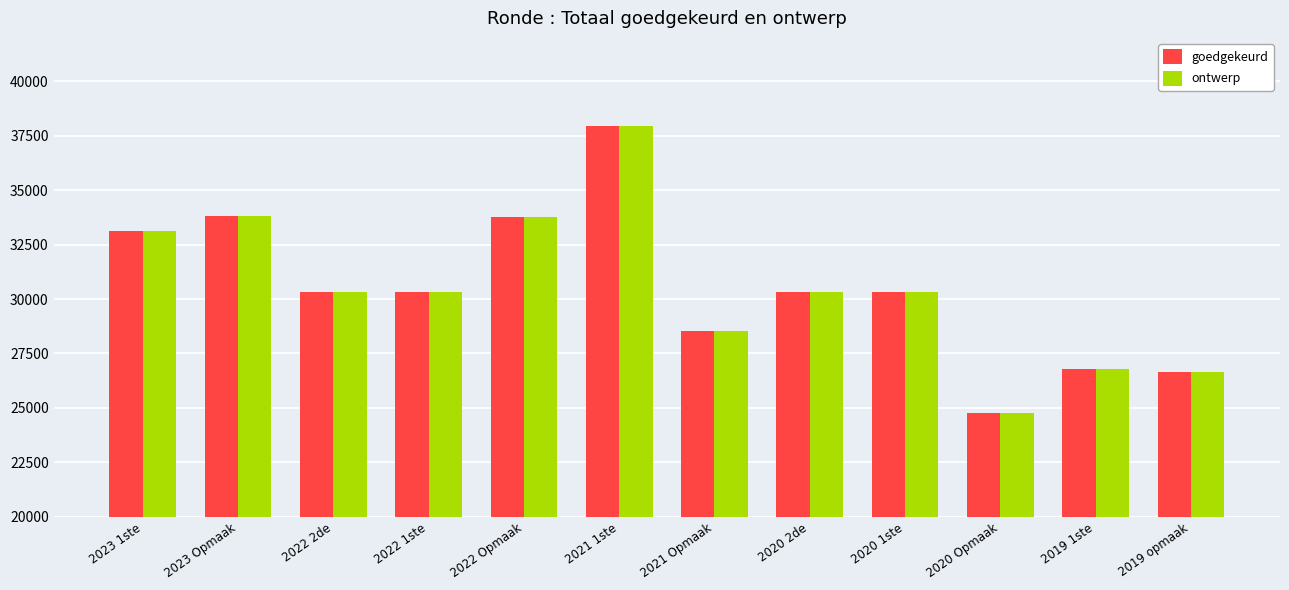

The value of ontwerp at 2023 Opmaak is 10490. True or false?

False